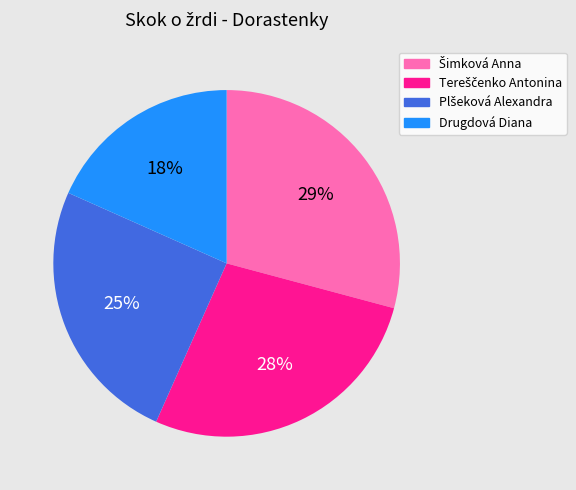

To the nearest percent, what is the average slice percentage?

25%